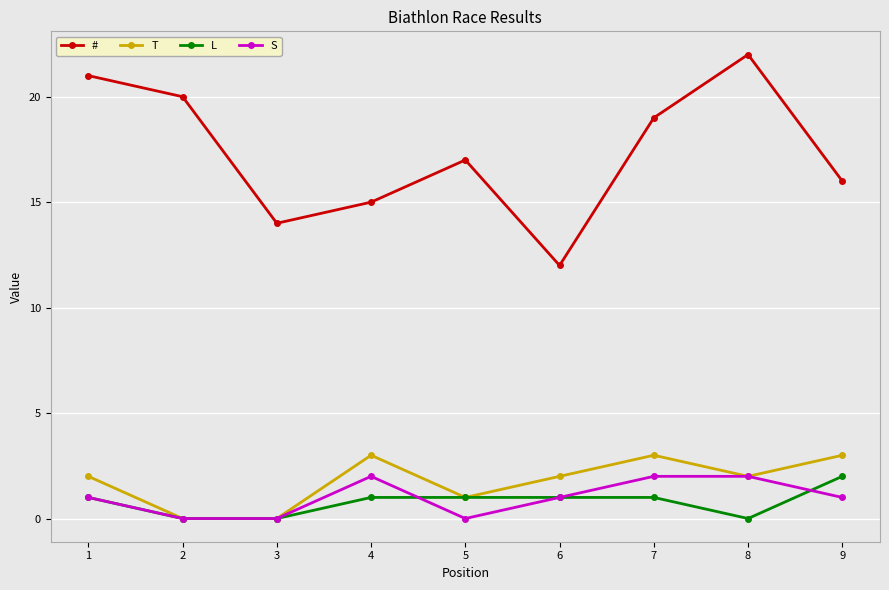

True or false: # and L intersect in this chart.

False